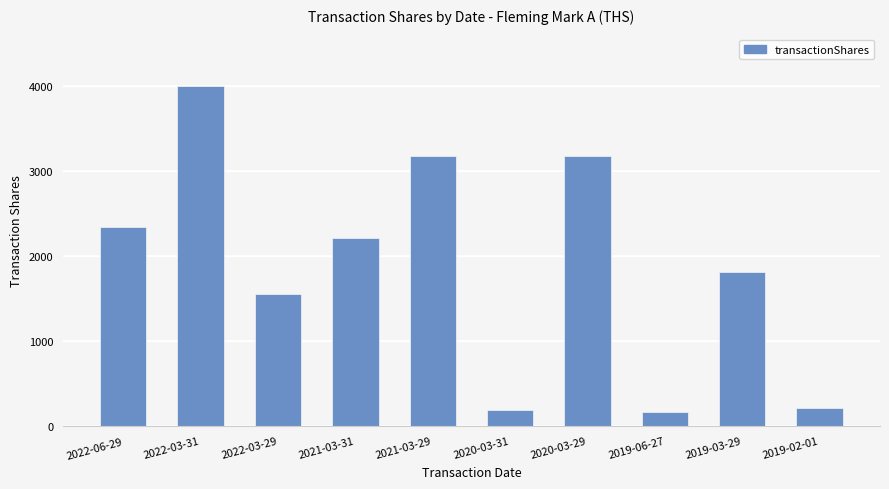

The value at 2022-03-29 is 333. True or false?

False